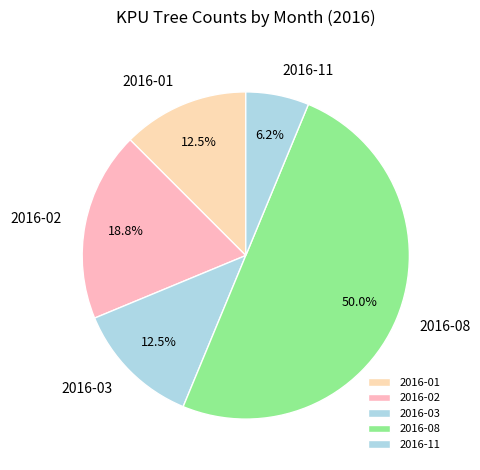

What percentage is NOT represented by 2016-03?

87.5%